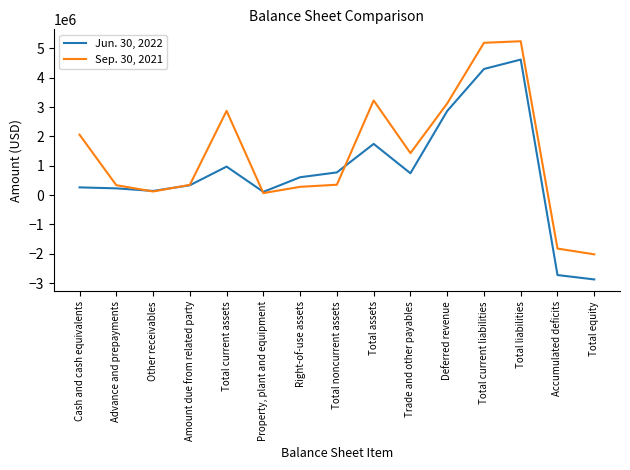

At which label does Jun. 30, 2022 reach its peak?

Total liabilities